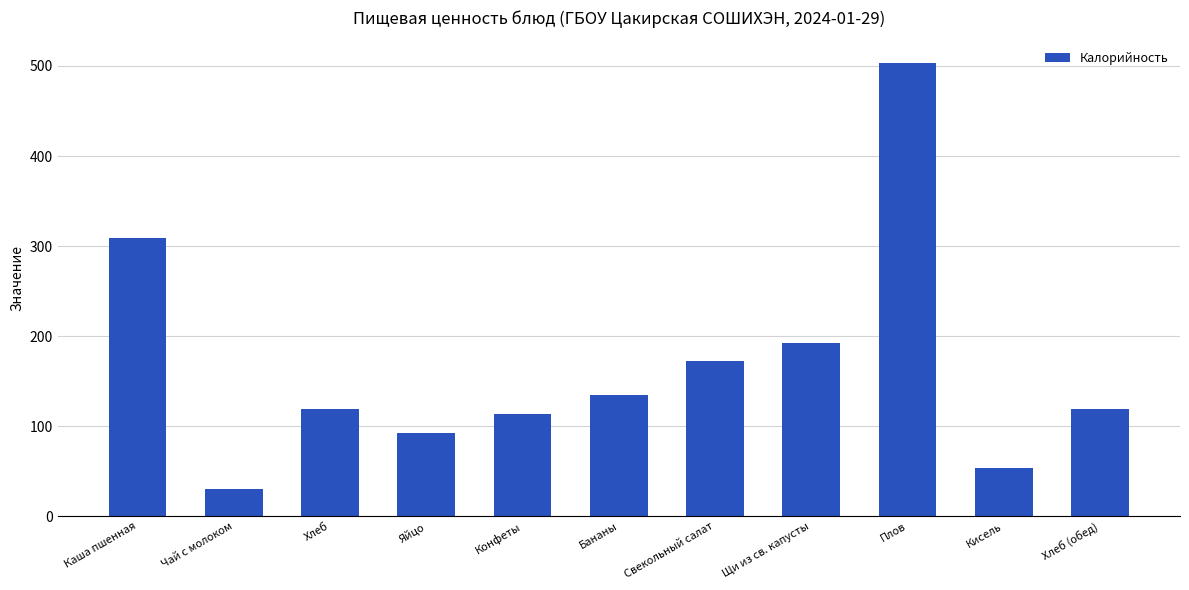

The value at Хлеб is 47.7. True or false?

False